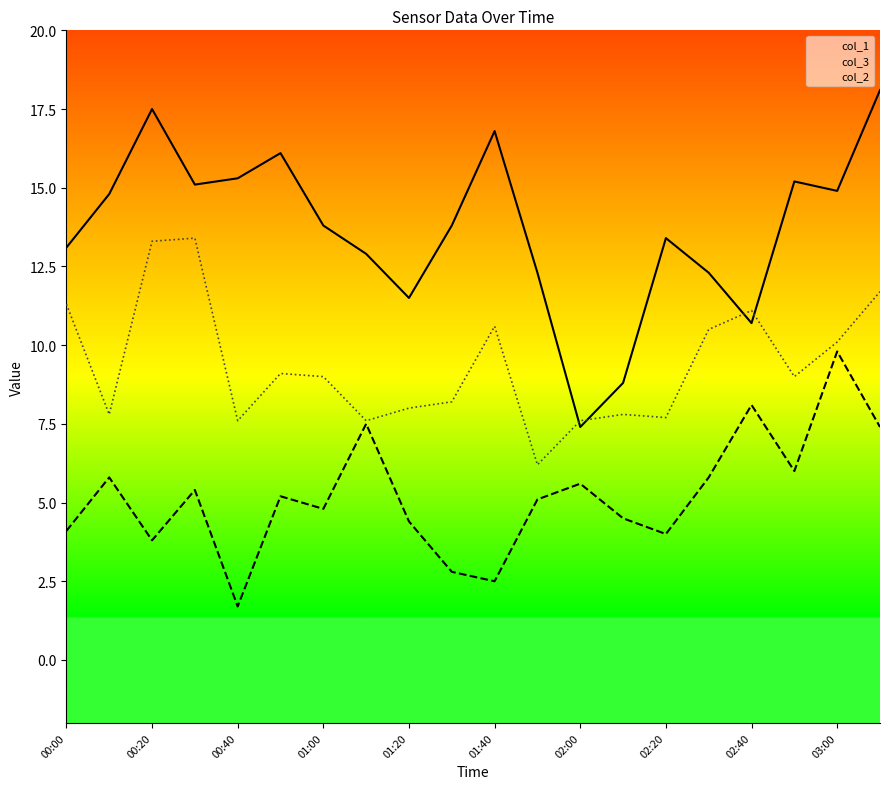

What is the highest value of the col_1 series?

18.1